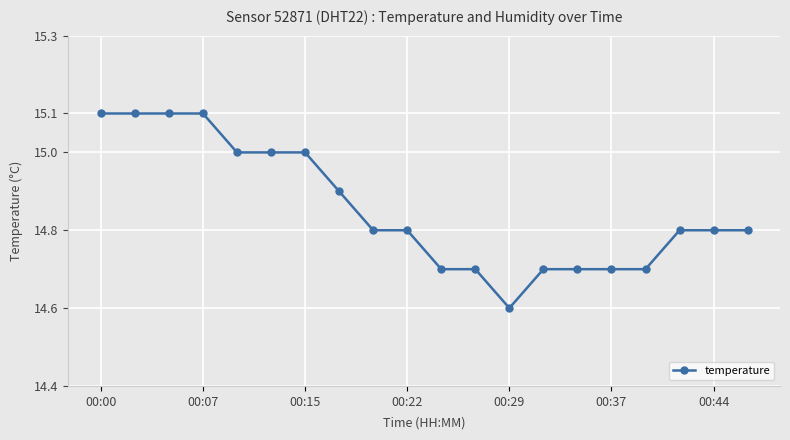

What is the minimum value shown in the chart?

14.6